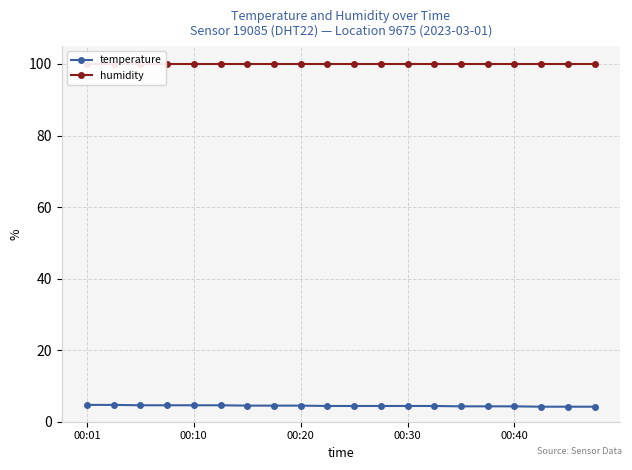

What is the minimum value for temperature?

4.2